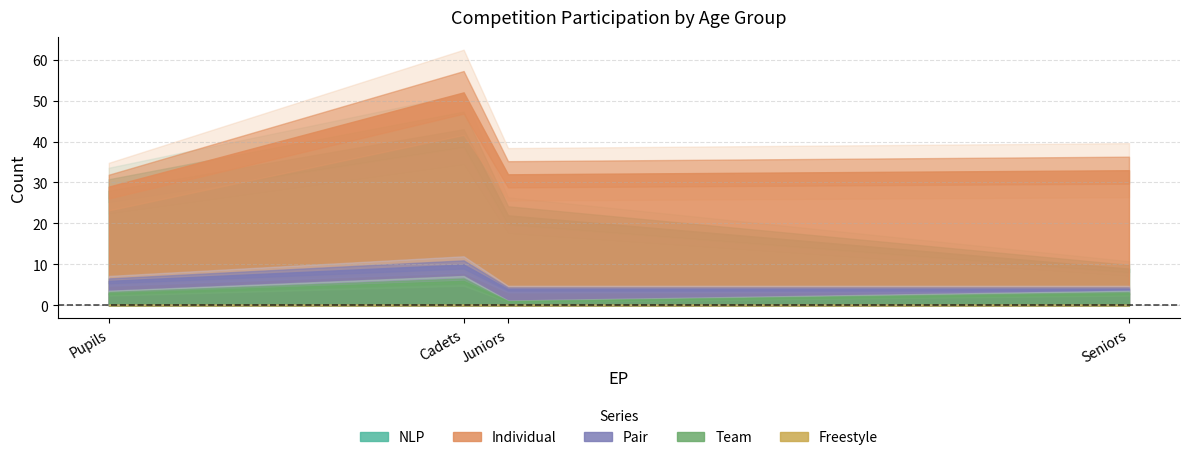

What is the difference between the highest and lowest values at Seniors?

33